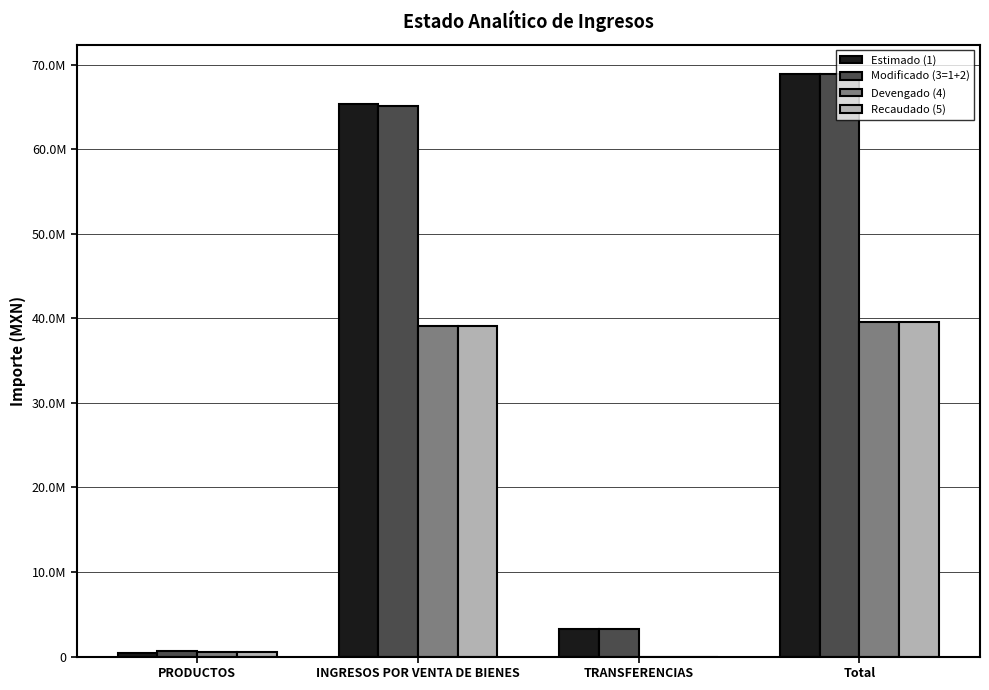

Are the bars grouped side by side (vs. stacked)?

Yes